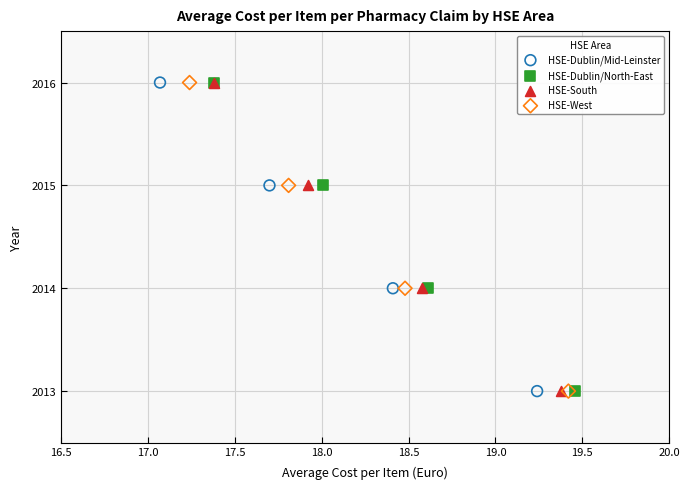

What are all the series names shown in the legend?

HSE-Dublin/Mid-Leinster, HSE-Dublin/North-East, HSE-South, HSE-West